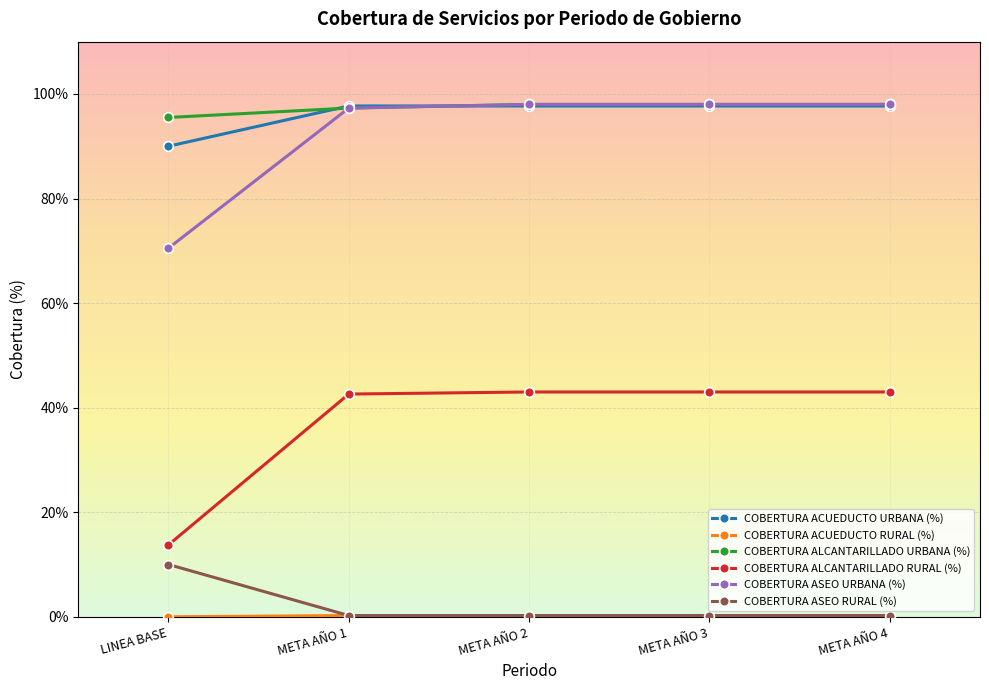

Which series has the widest spread of values?

COBERTURA ALCANTARILLADO RURAL (%)